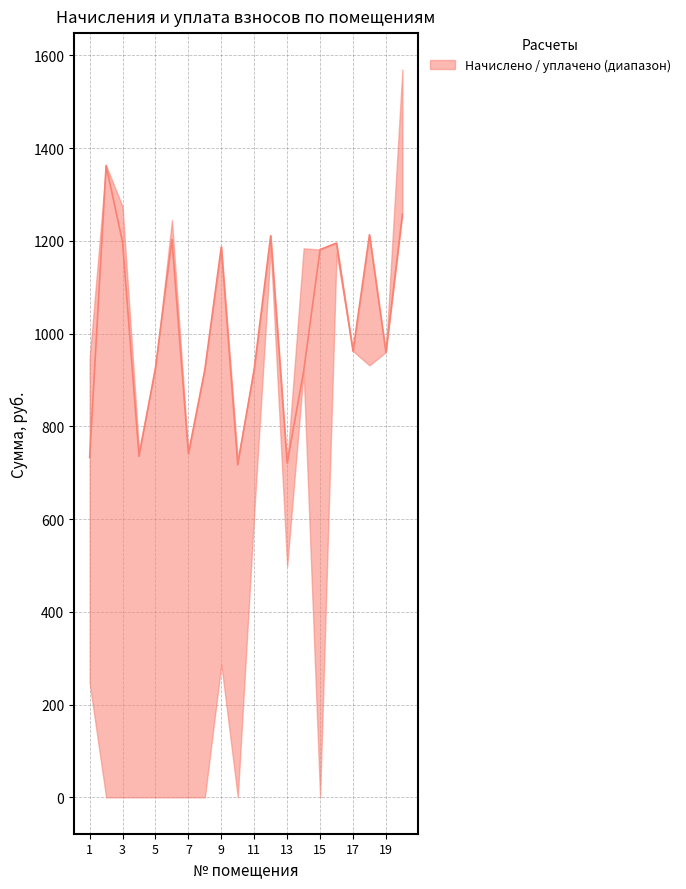

Count the number of categories in the chart.

20